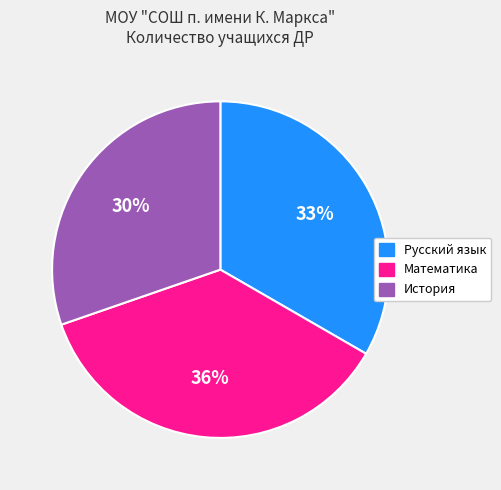

Combined, do История and Русский язык account for over 50%?

Yes